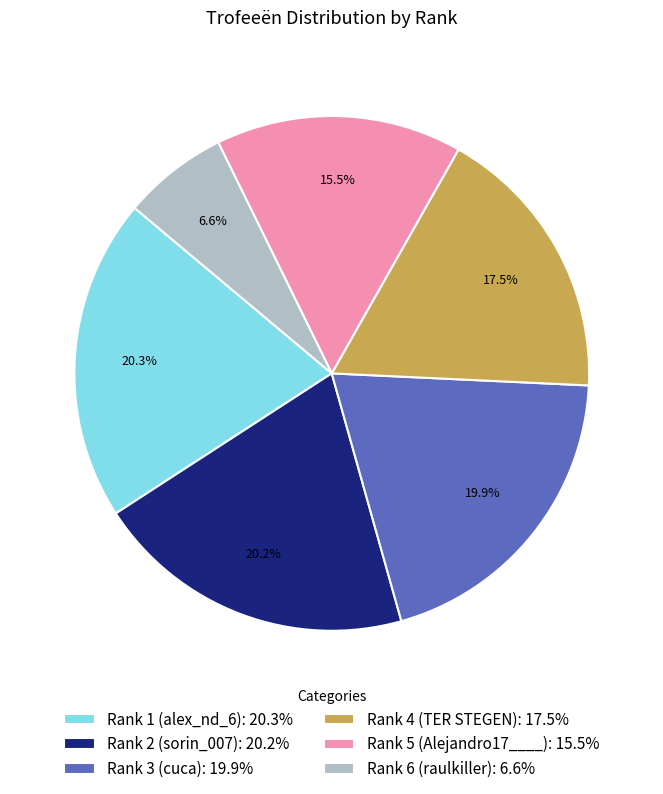

Count the number of slices in the pie.

6